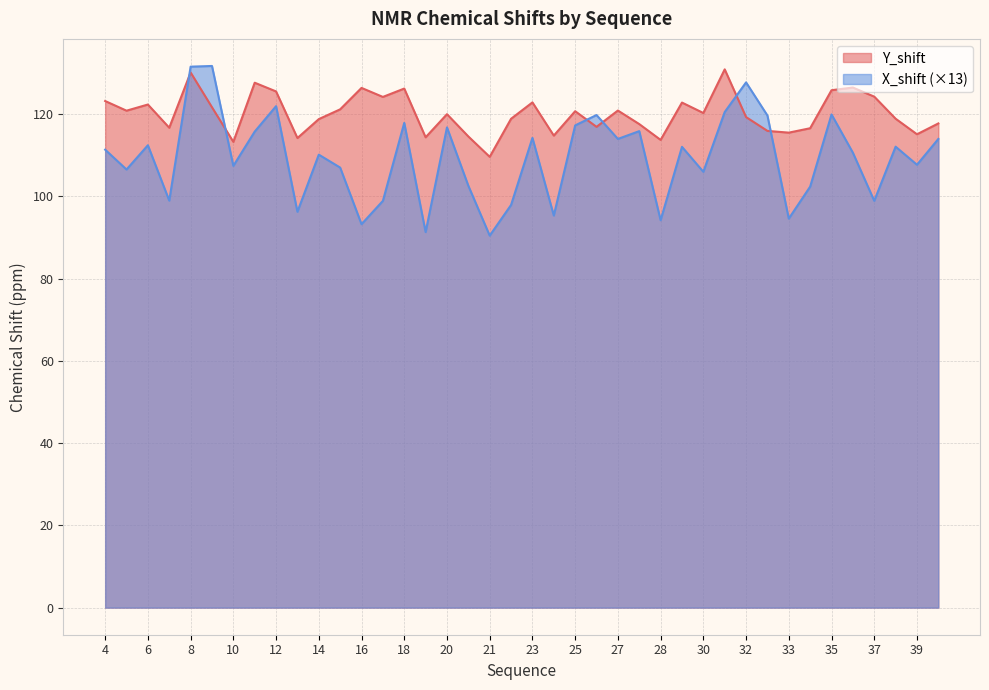

What is the approximate value of X_shift at 20?

116.8